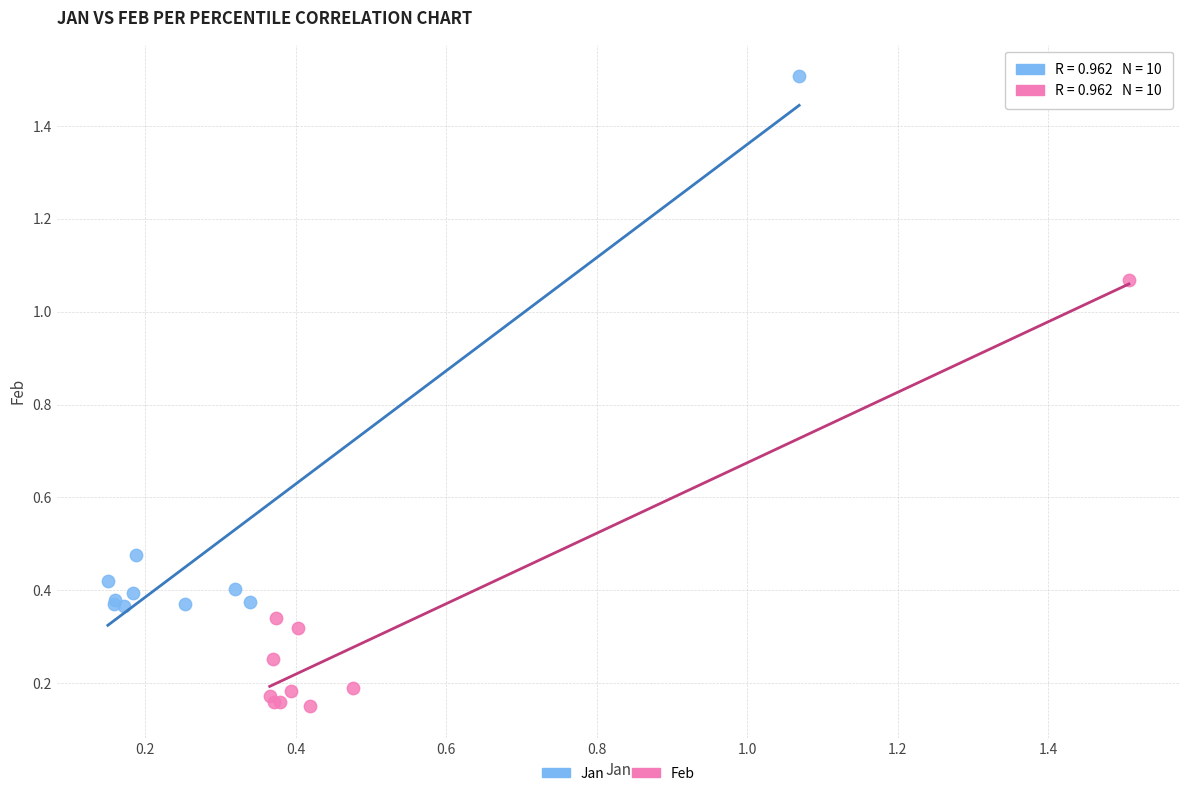

What are all the series names shown in the legend?

Jan, Feb